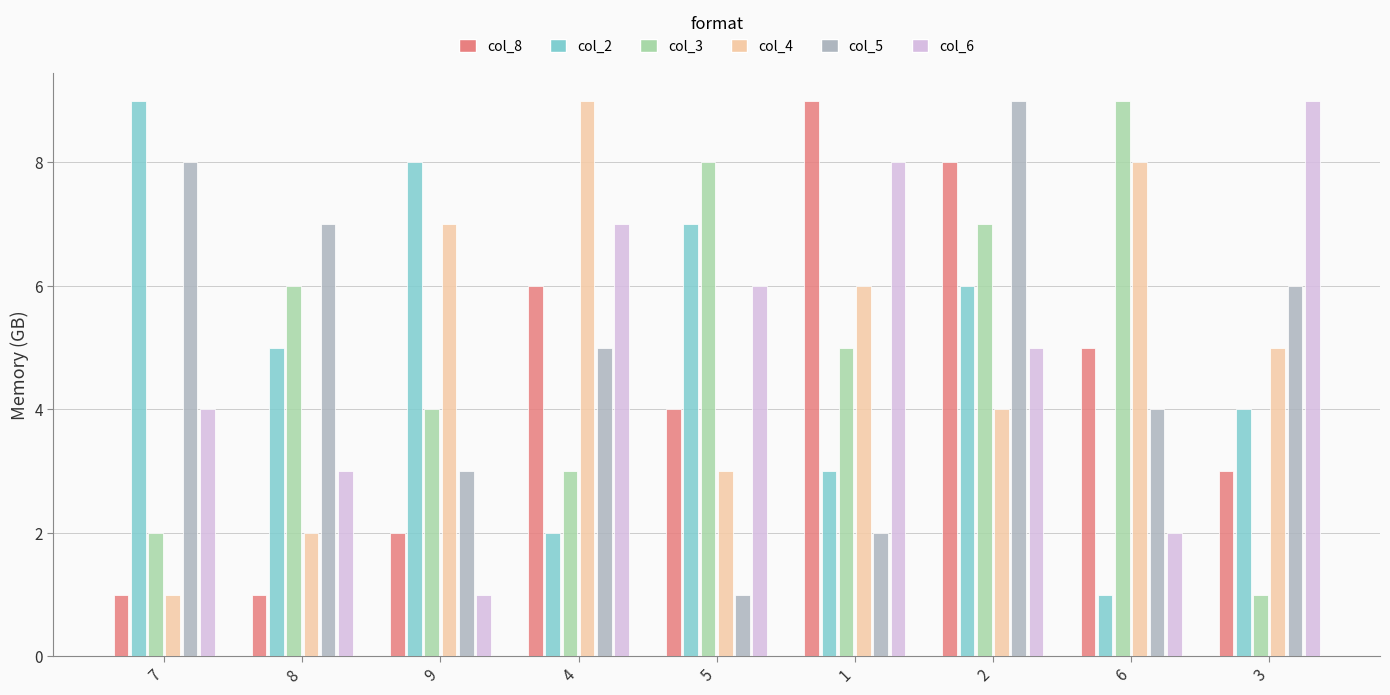

At how many categories does at least one series exceed 6?

9